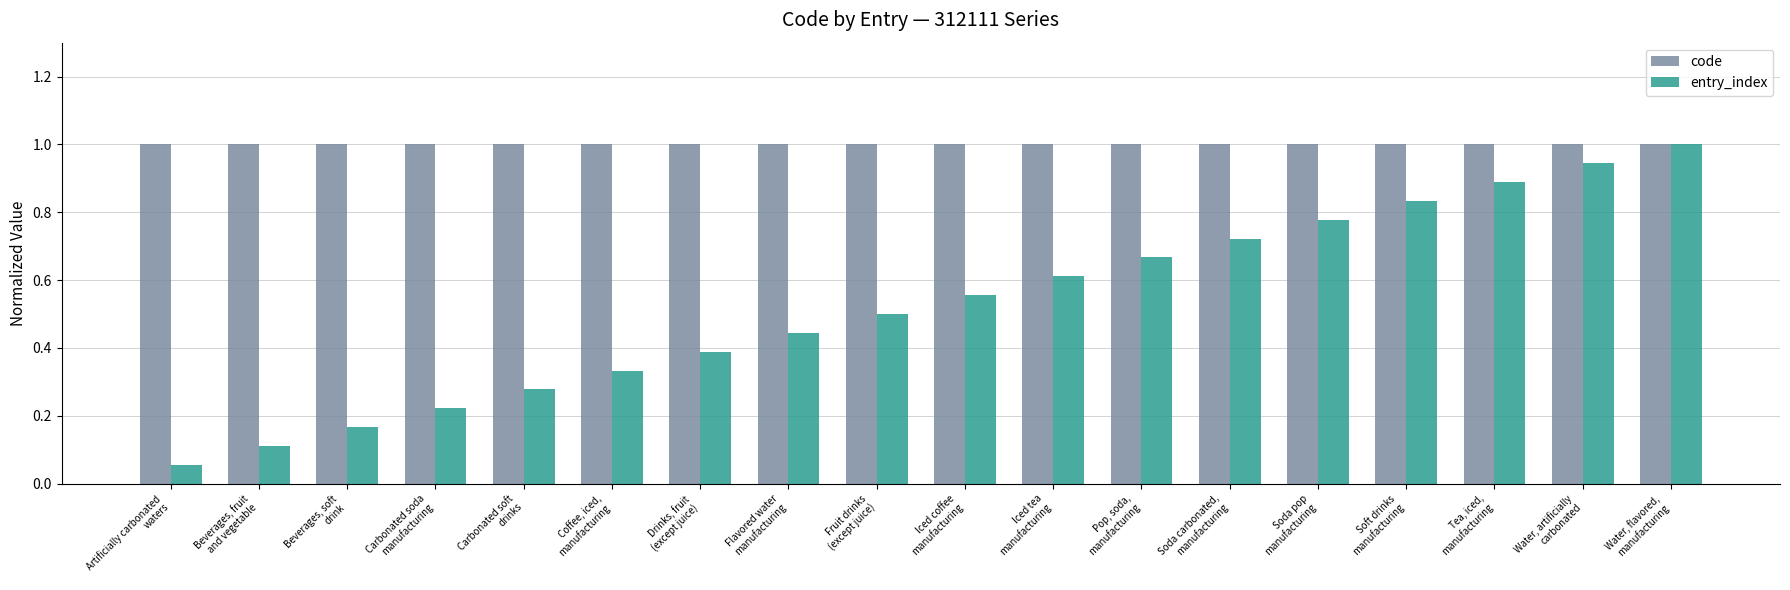

How many distinct data groups are displayed?

2